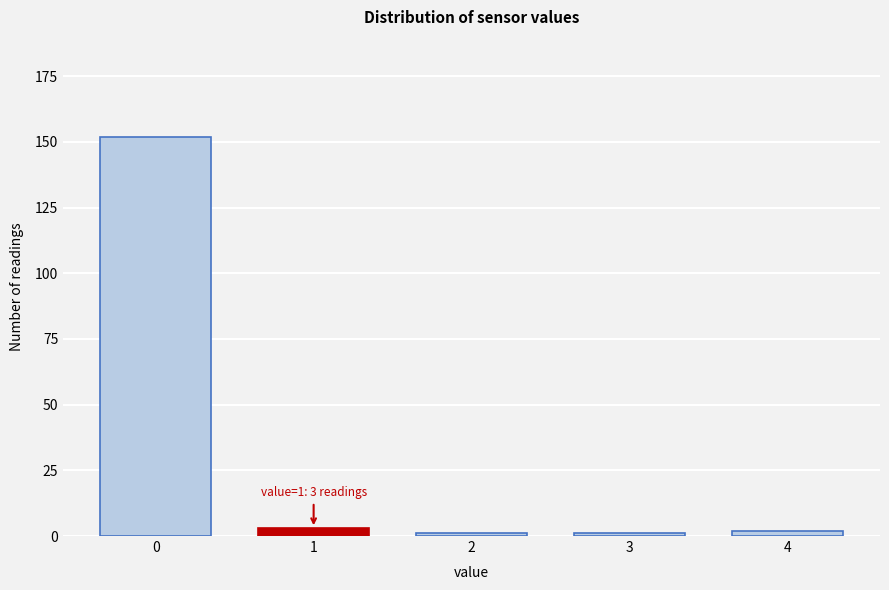

Reading left to right, transcribe all the data shown in this chart.

0=152	1=3	2=1	3=1	4=2